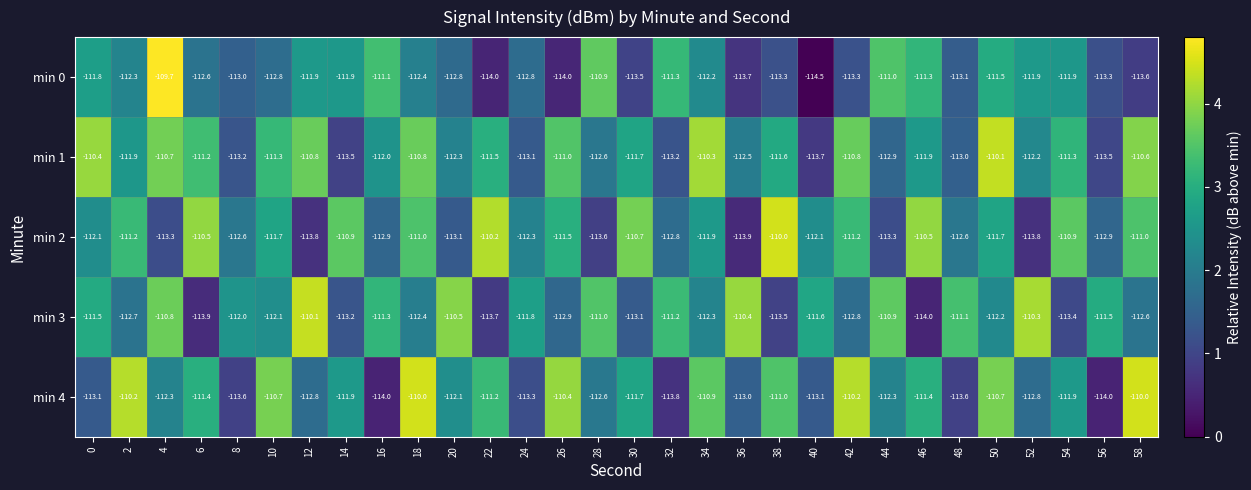

What is the average value of the min 3 series?

-112.0